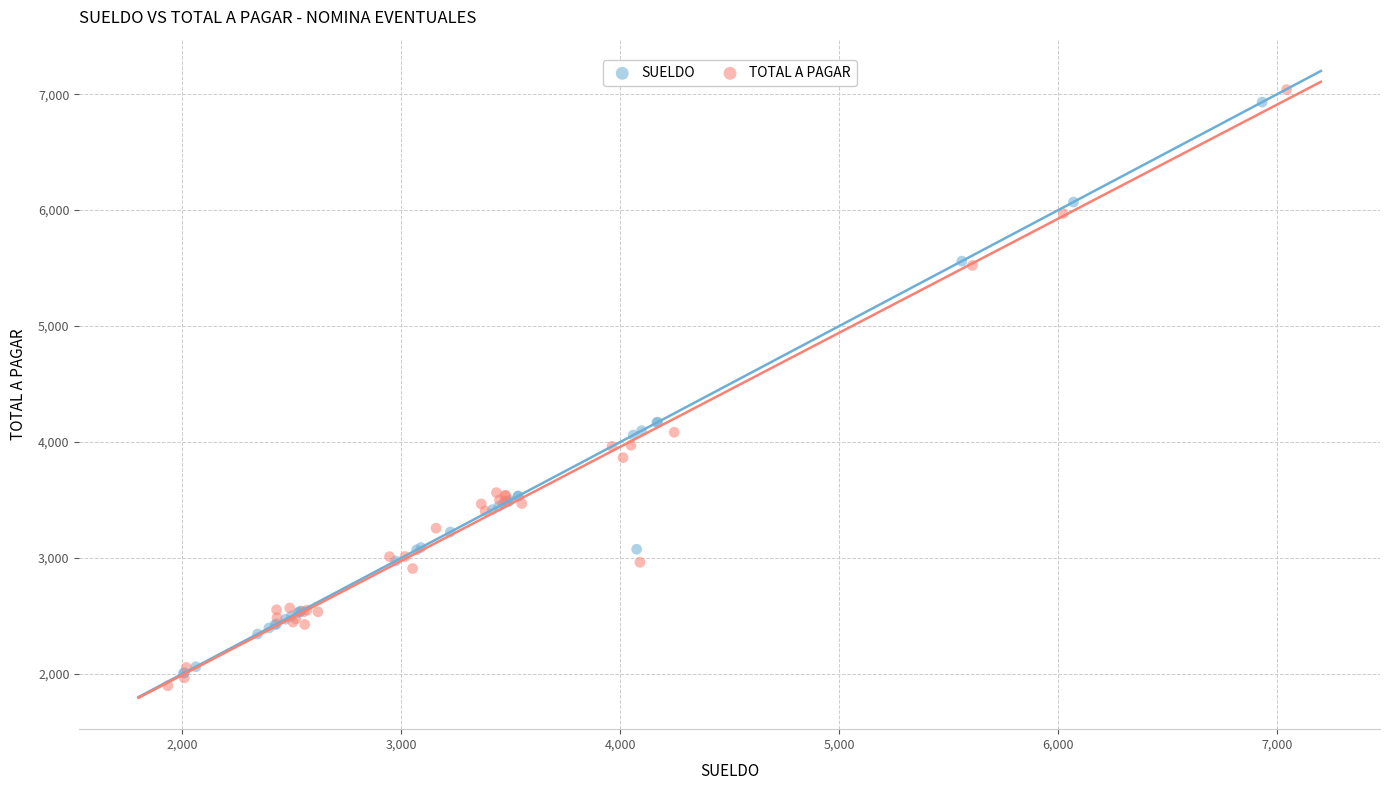

Which series reaches the maximum Y coordinate?

TOTAL A PAGAR